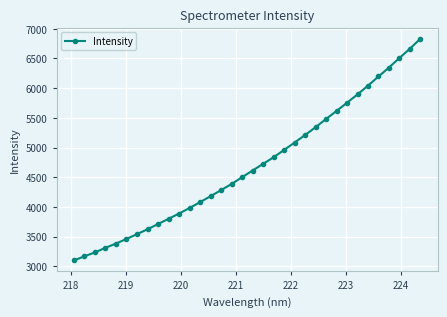

What is the maximum value shown in the chart?

6833.8